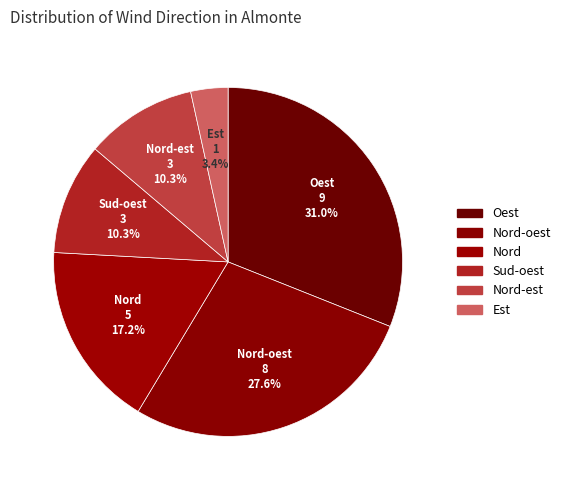

True or false: Est accounts for 3% of the total.

True